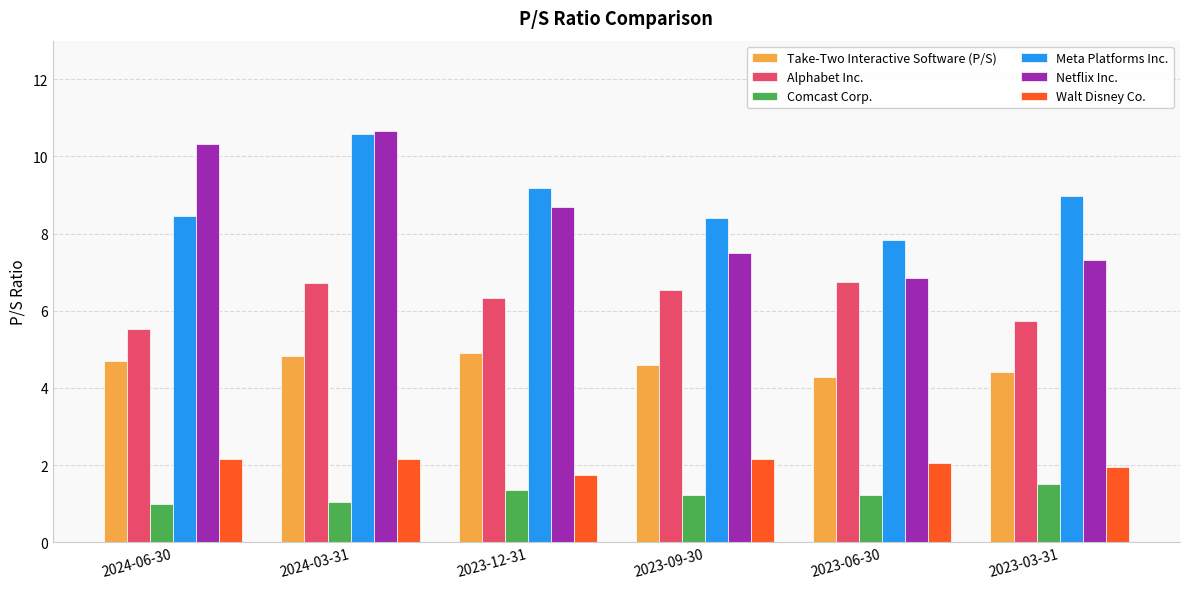

How many groups of bars are there?

6